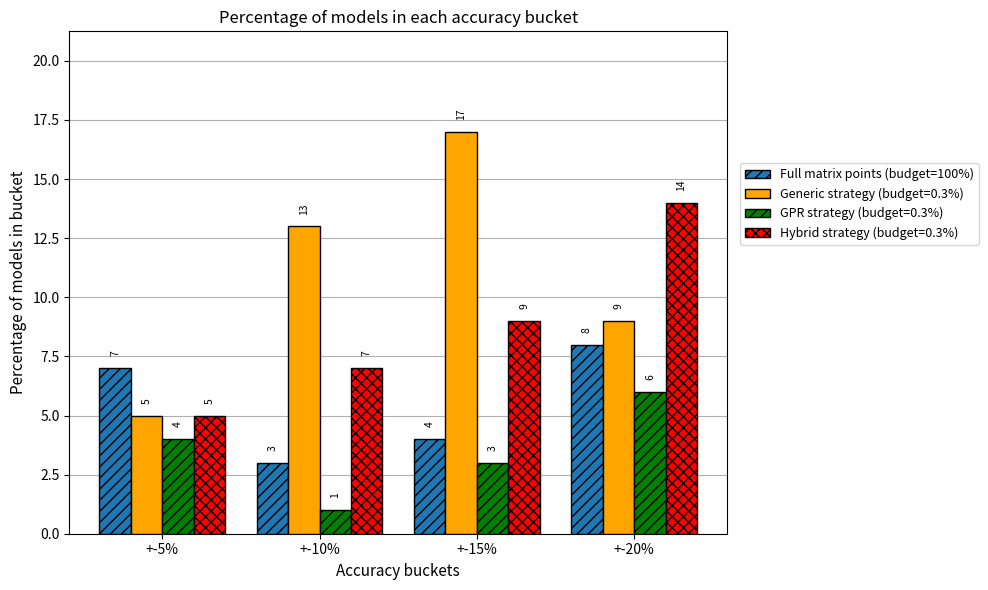

Count the Generic strategy (budget=0.3%) values in the range 9 to 17.

3